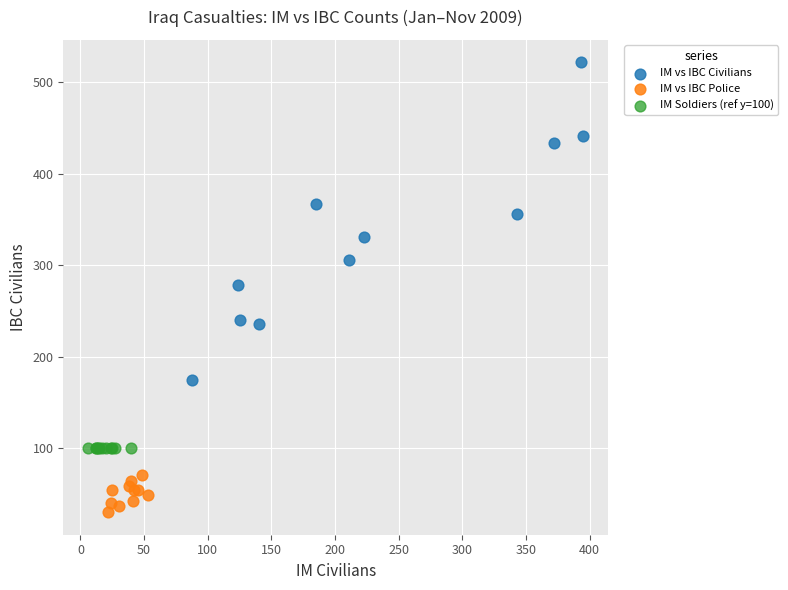

What are all the series names shown in the legend?

IM vs IBC Civilians, IM vs IBC Police, IM Soldiers (ref y=100)